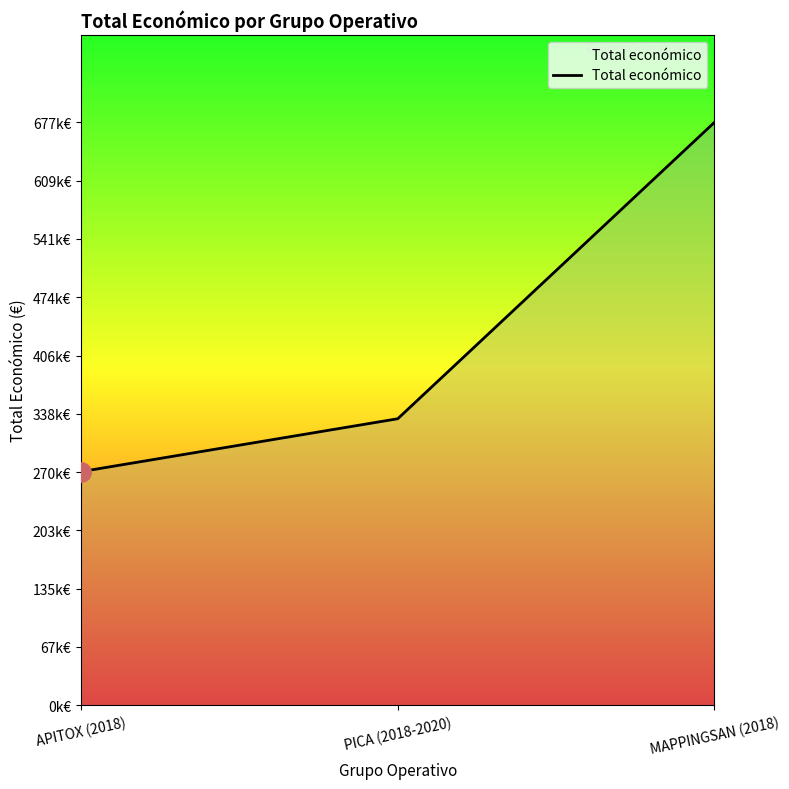

What is the average value?

427326